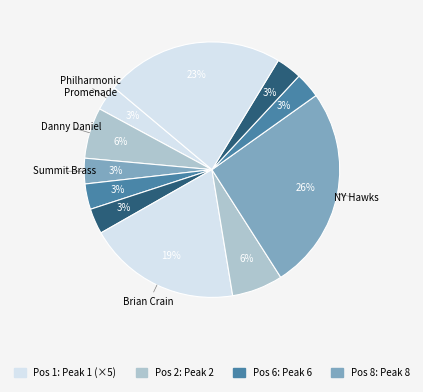

How many segments does this pie chart have?

11